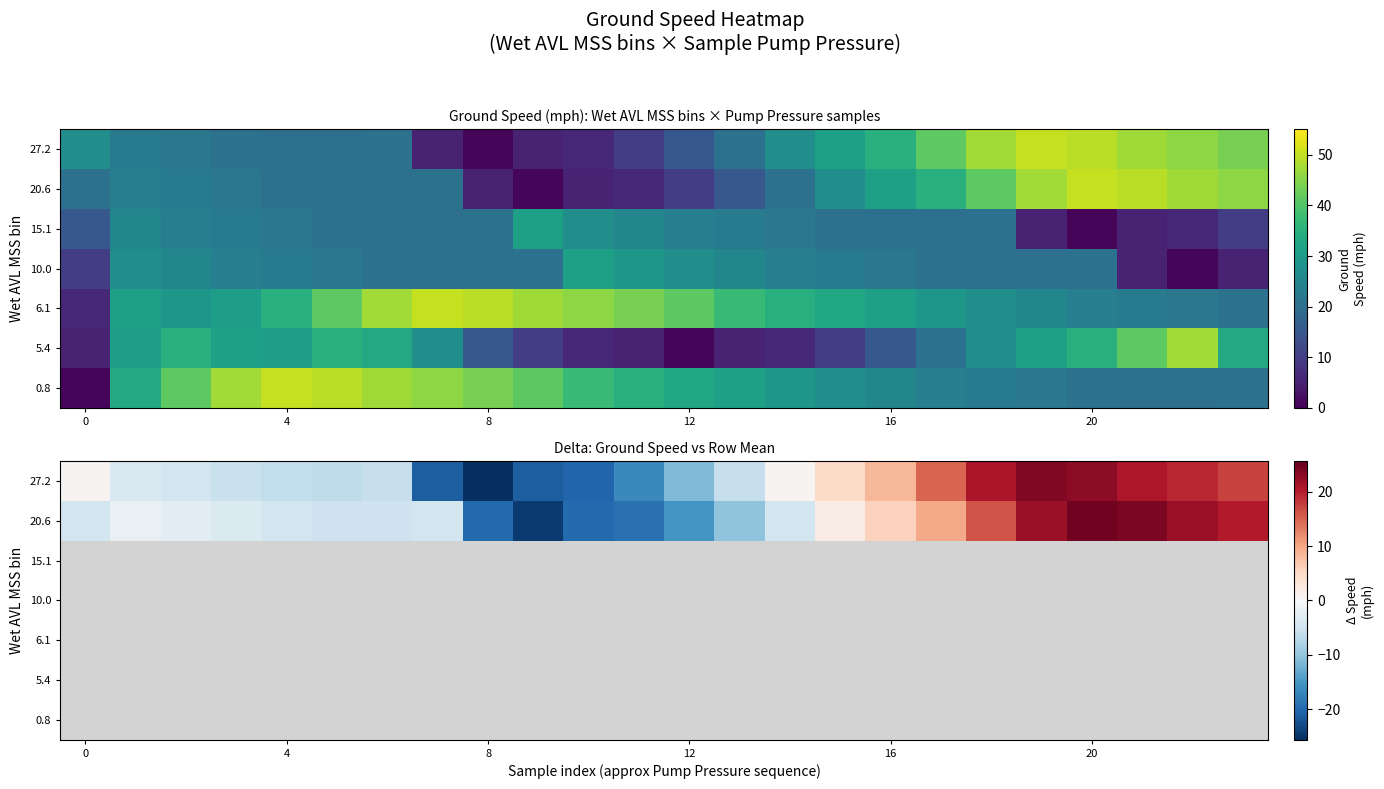

Count the number of data series in this chart.

7